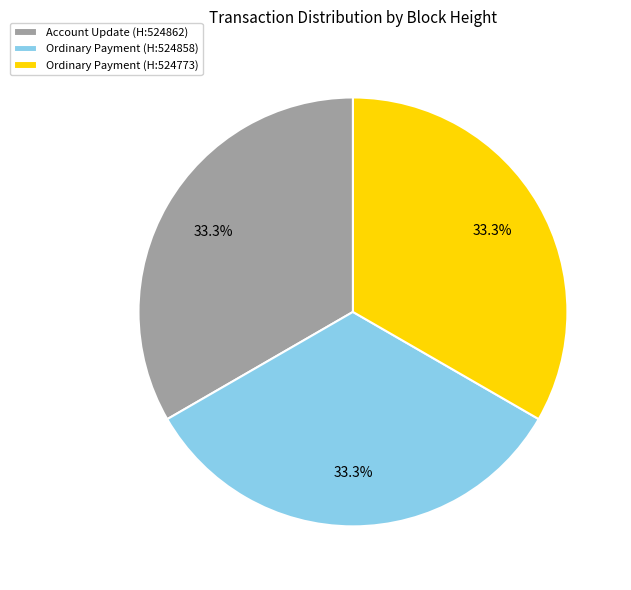

Is Account Update (H:524862) the majority of the pie?

No